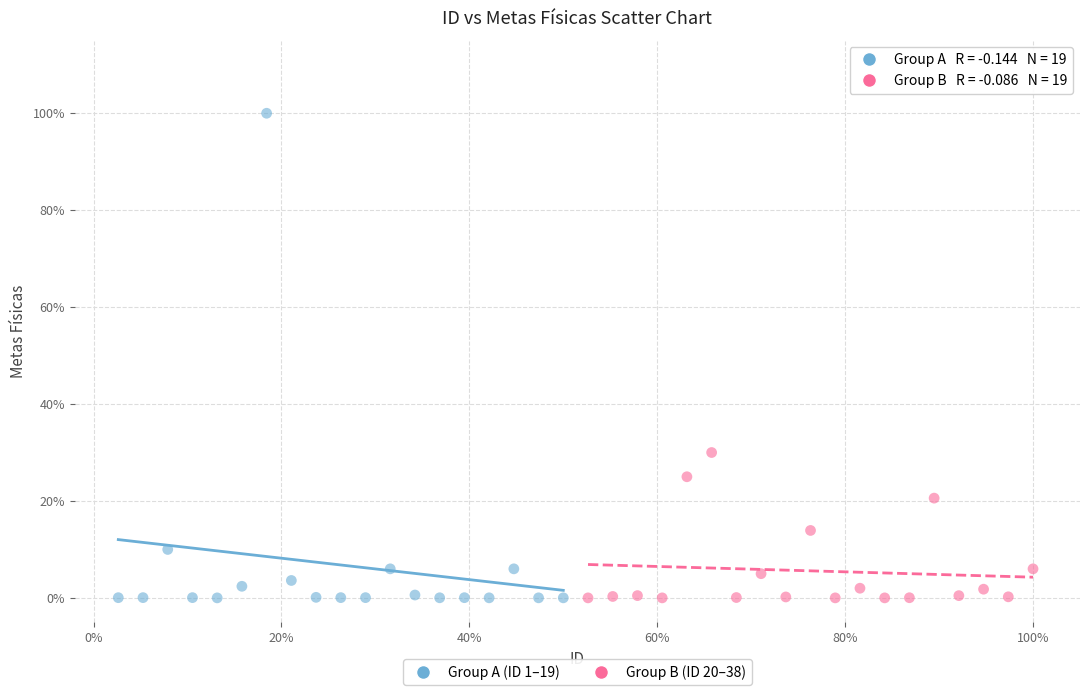

What are all the series names shown in the legend?

Group A (ID 1–19), Group B (ID 20–38)